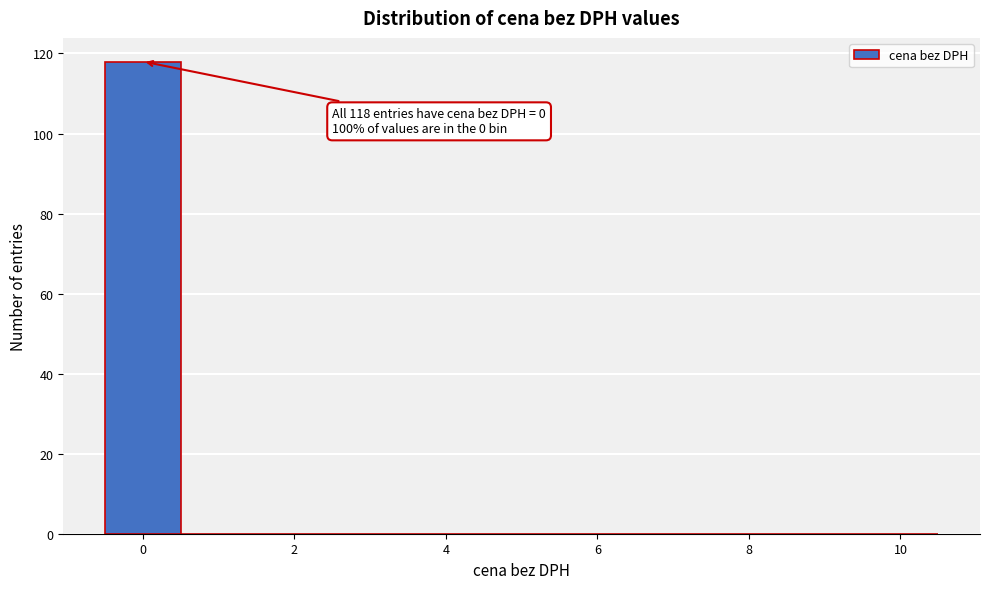

Over which range of the x-axis is the bar tallest?

-0.5 to 0.5